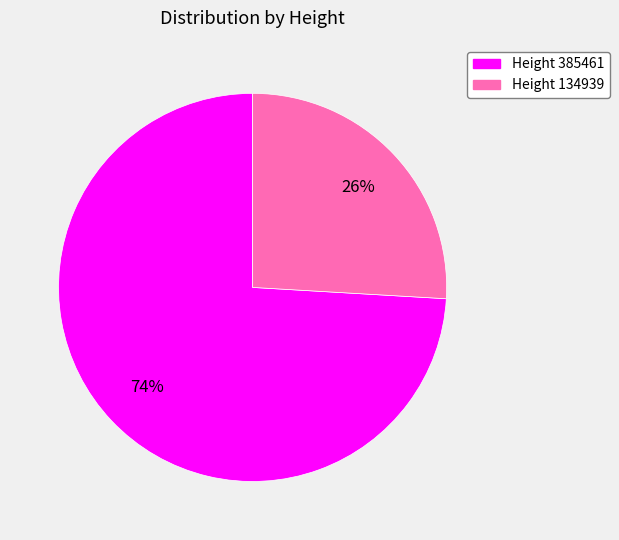

Does any single category account for the majority?

Yes